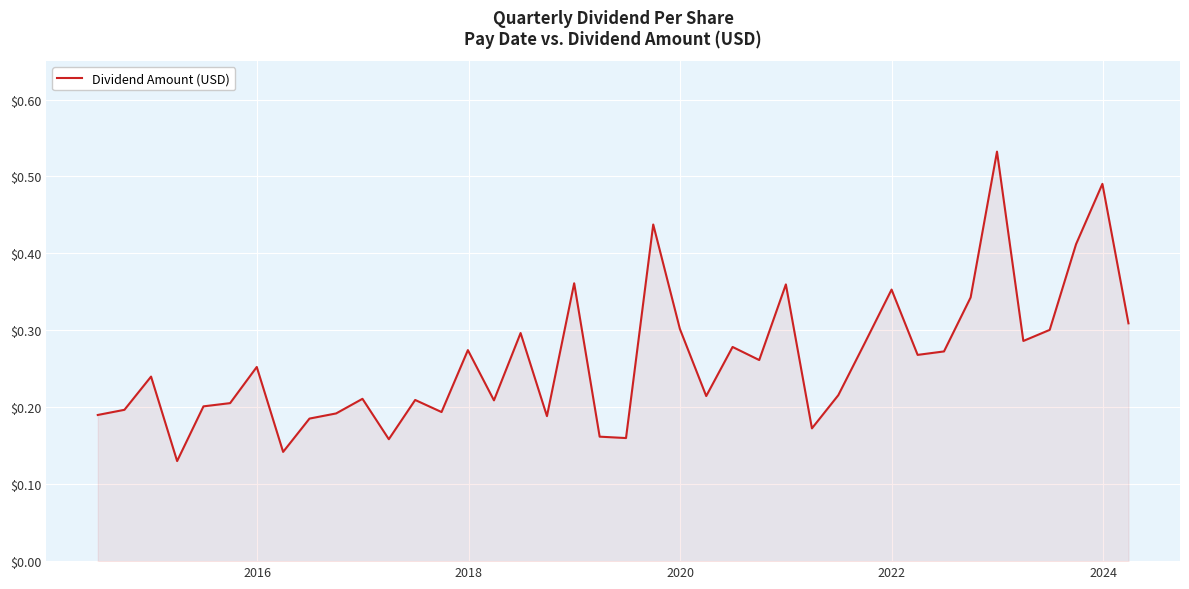

Is this an area chart (filled region under the line)?

Yes